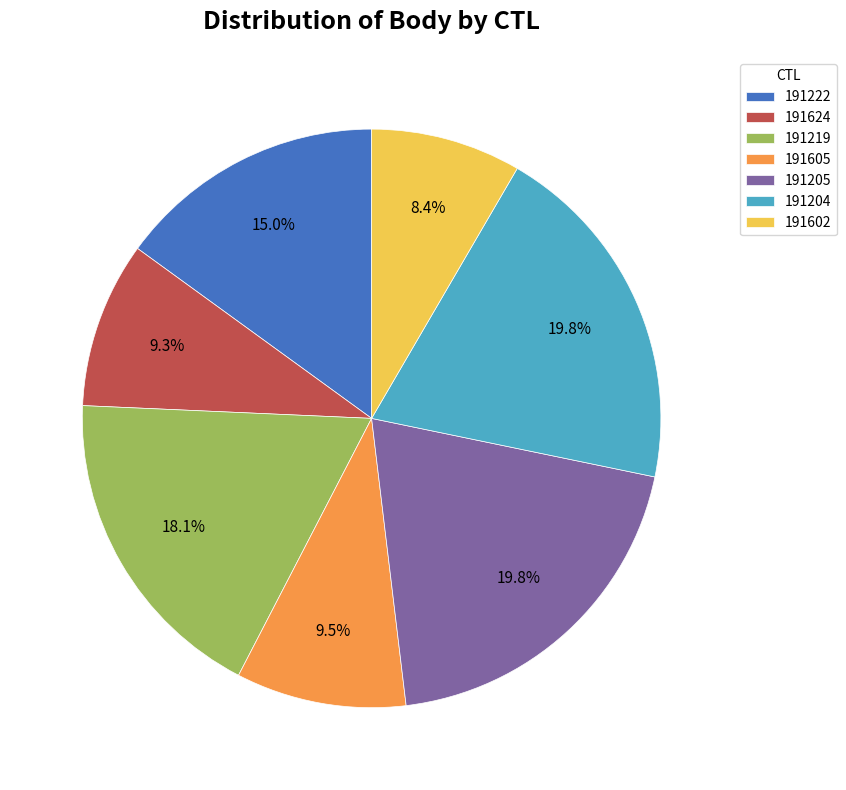

Count the number of slices in the pie.

7